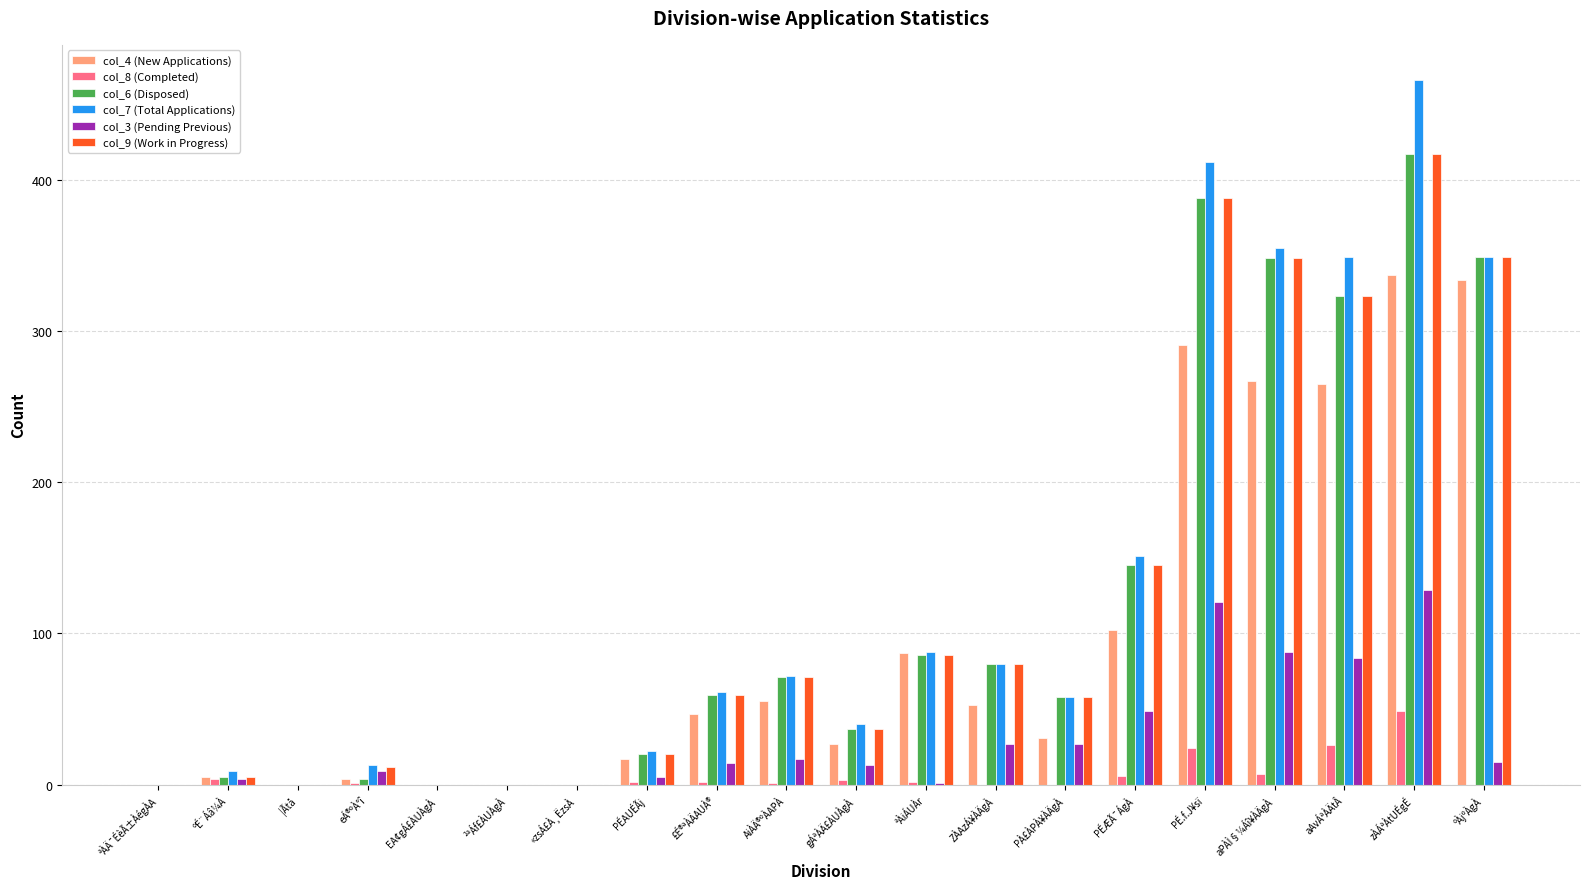

Is the value of col_9 (Work in Progress) at ªÀiÁUÀr greater than the value of col_4 (New Applications) at ZÀAzÁ¥ÀÄgÀ?

Yes